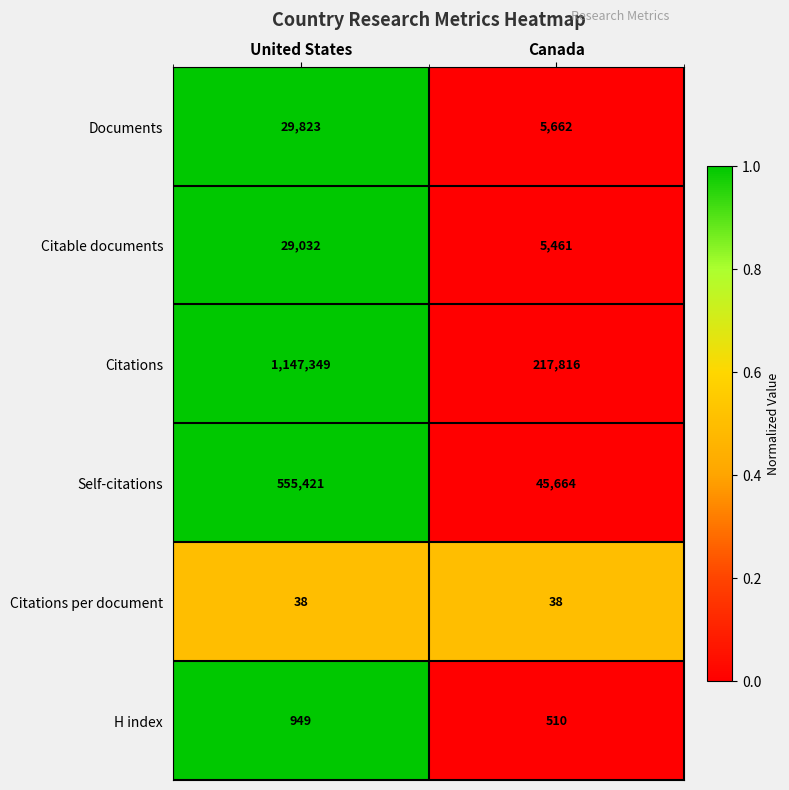

At which category is the sum across all series the highest?

United States